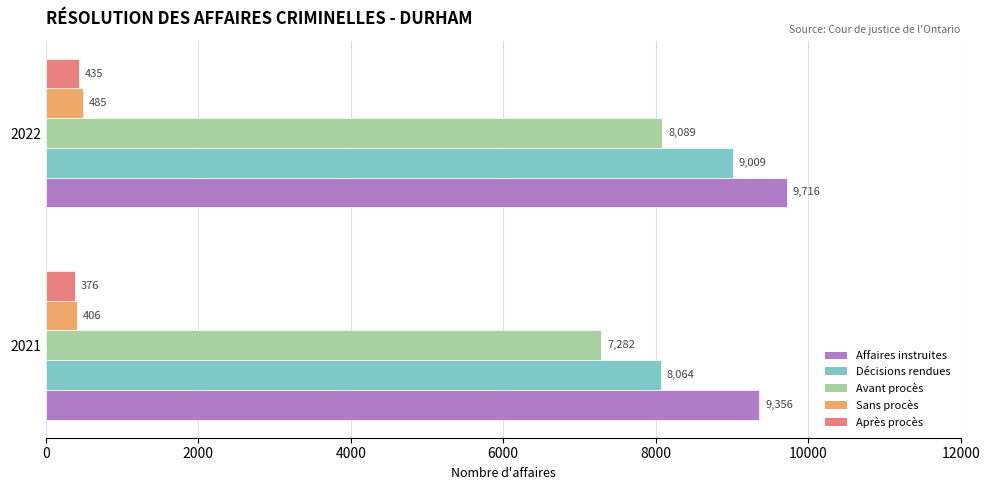

At 2021, list the series in order from smallest to largest.

Après procès, Sans procès, Avant procès, Décisions rendues, Affaires instruites